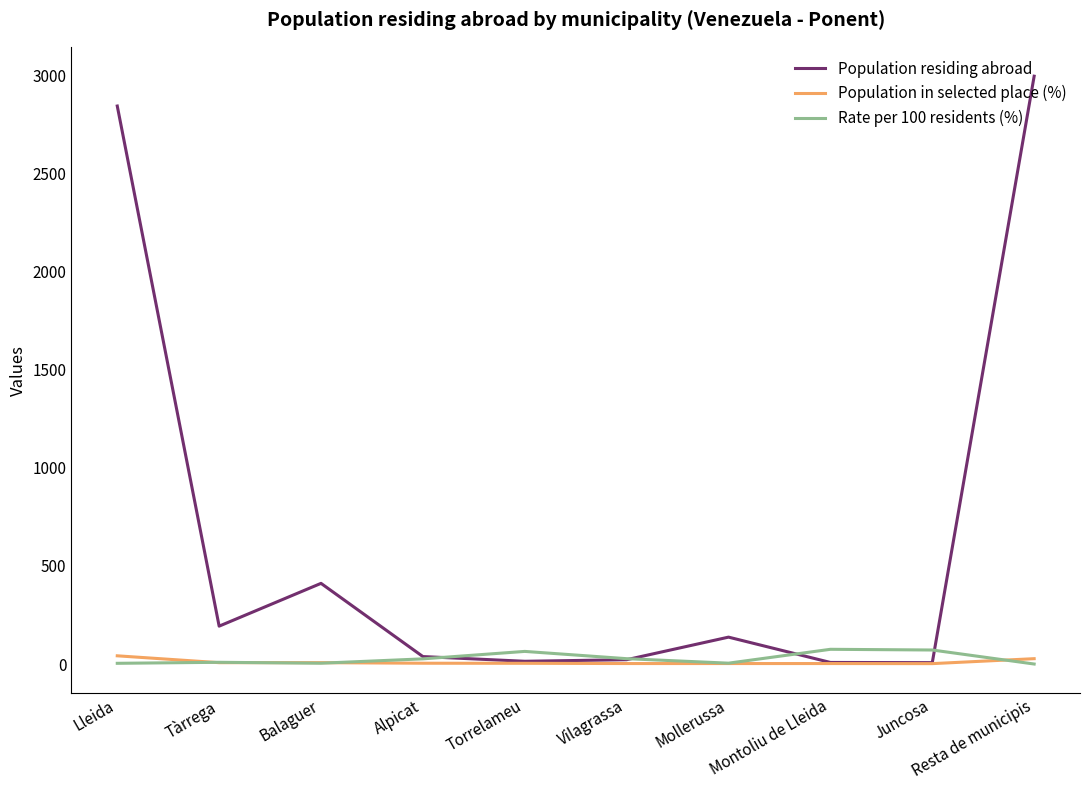

Which series has the largest total across all categories?

Population residing abroad